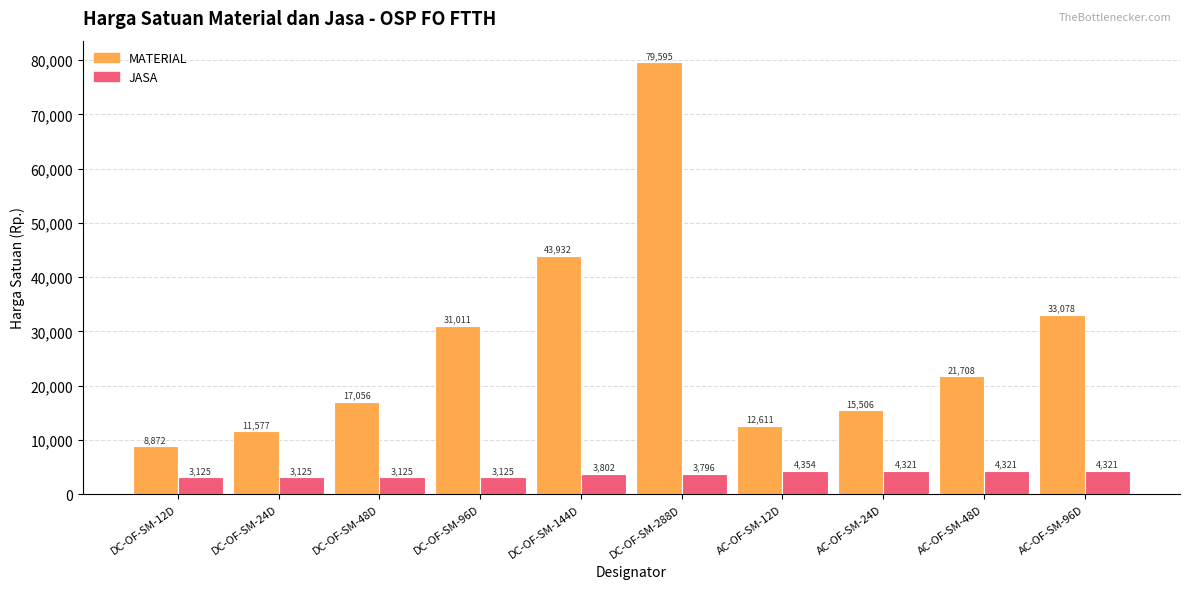

Reading left to right, list all the values displayed in this chart.

MATERIAL: DC-OF-SM-12D=8872	DC-OF-SM-24D=11577	DC-OF-SM-48D=17056	DC-OF-SM-96D=31011	DC-OF-SM-144D=43932	DC-OF-SM-288D=79595	AC-OF-SM-12D=12611	AC-OF-SM-24D=15506	AC-OF-SM-48D=21708	AC-OF-SM-96D=33078
JASA: DC-OF-SM-12D=3125	DC-OF-SM-24D=3125	DC-OF-SM-48D=3125	DC-OF-SM-96D=3125	DC-OF-SM-144D=3802	DC-OF-SM-288D=3796	AC-OF-SM-12D=4354	AC-OF-SM-24D=4321	AC-OF-SM-48D=4321	AC-OF-SM-96D=4321